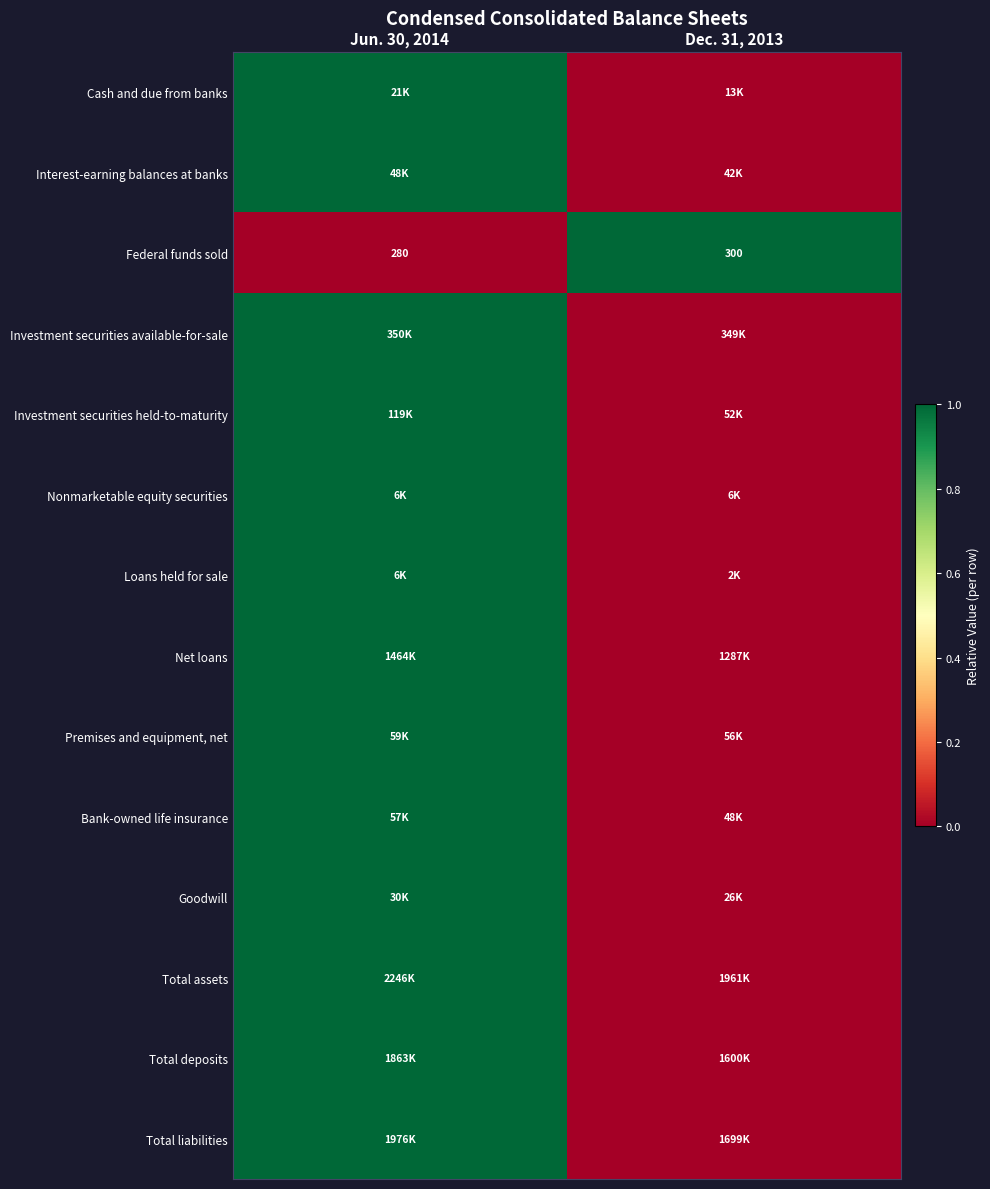

True or false: Federal funds sold has a value of 209 at Dec. 31, 2013.

False